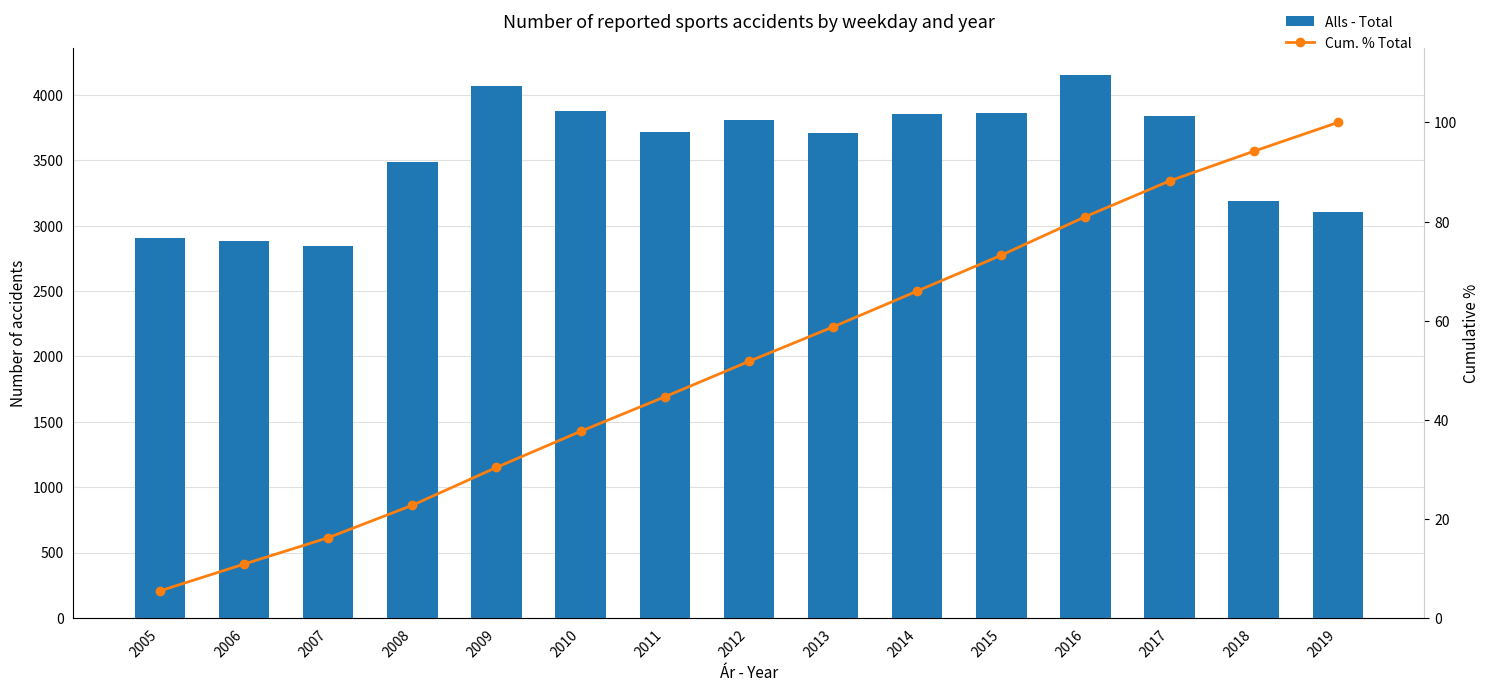

What is the difference between the Alls - Total values at 2009 and 2007?

1230.0